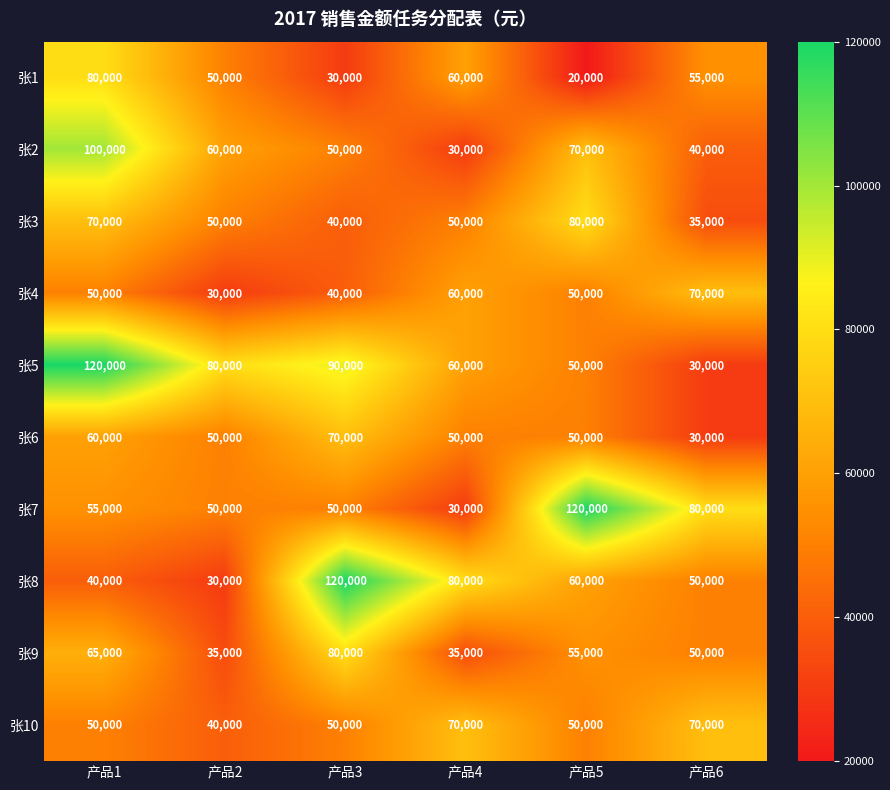

Rank the categories by 张8 value from lowest to highest.

产品2, 产品1, 产品6, 产品5, 产品4, 产品3